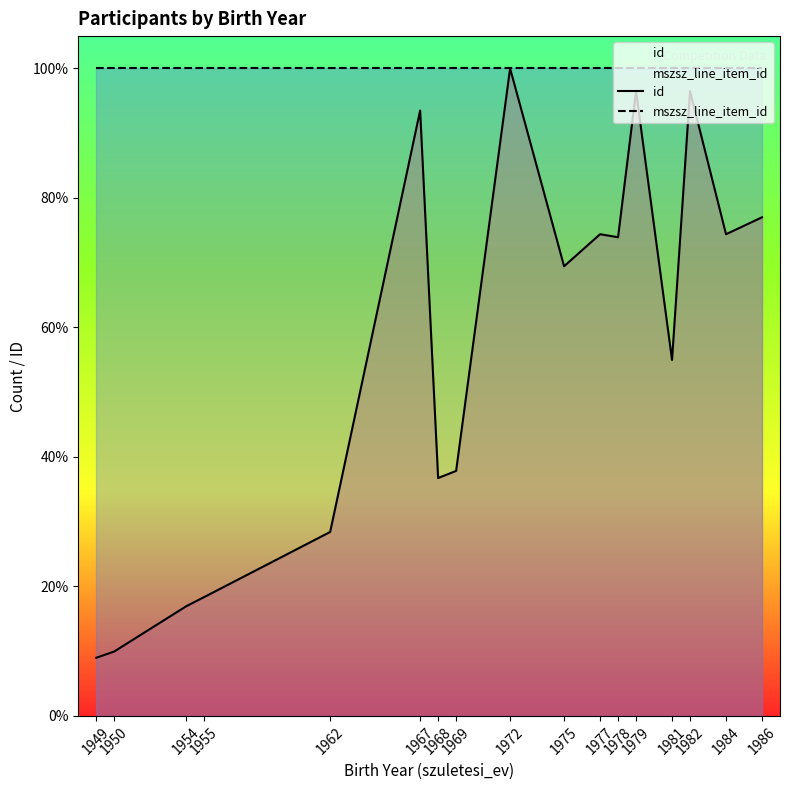

True or false: id has a value of 148.8 at 1979.

False